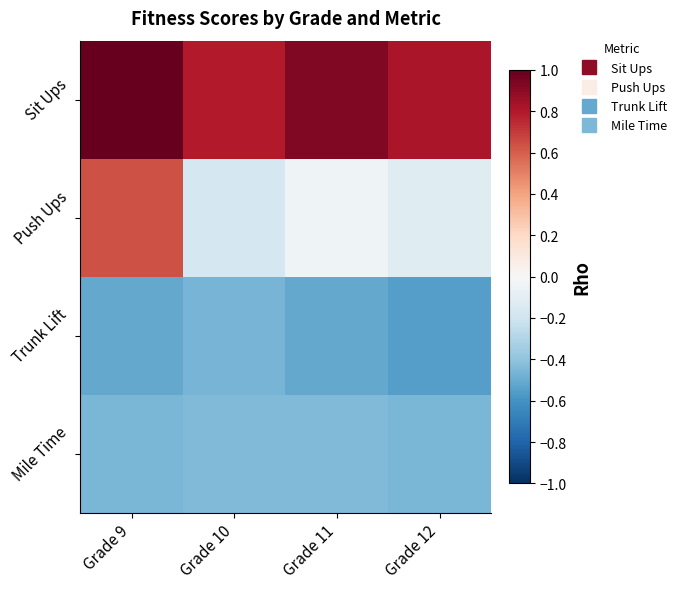

What is the greatest value displayed?

1.0